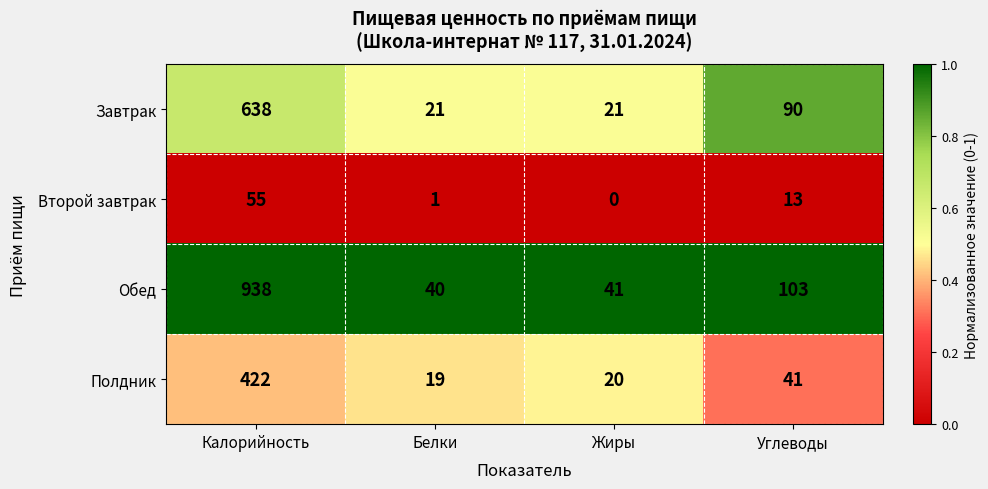

Rank the series by their average value, from highest to lowest.

Обед, Завтрак, Полдник, Второй завтрак